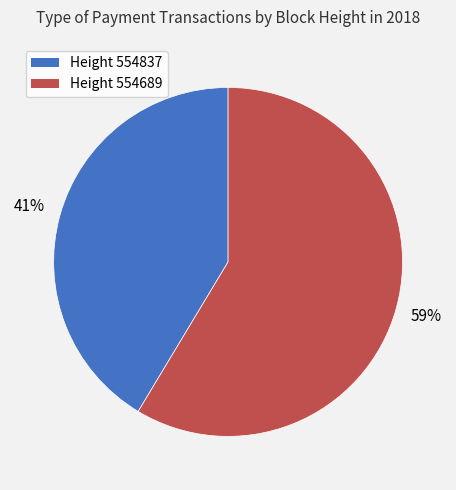

Does any single category account for the majority?

Yes